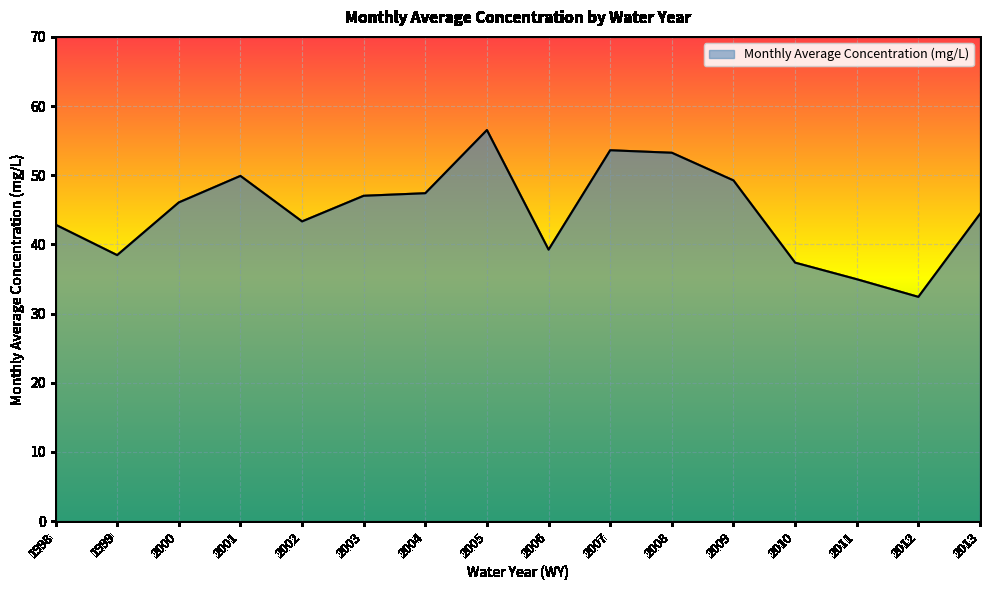

What is the difference between the maximum and minimum values?

24.1